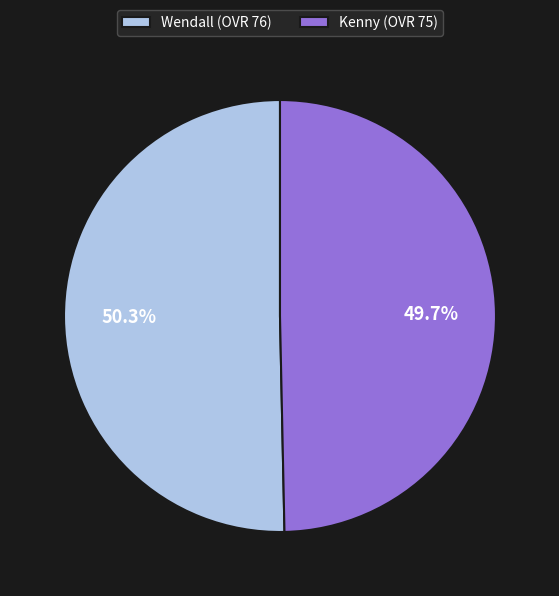

To the nearest percent, what percentage of the pie is Kenny?

50%